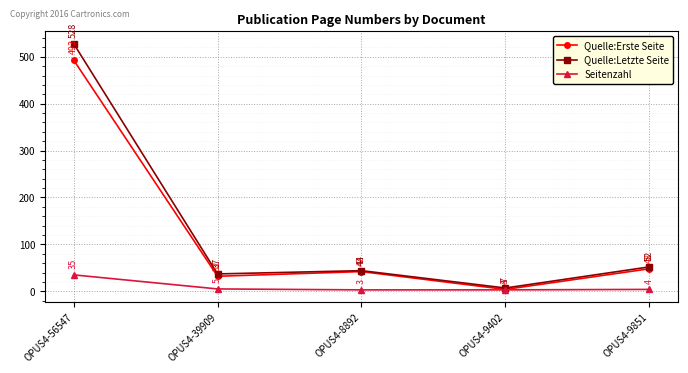

In Quelle:Erste Seite, how many points are higher than both neighbors (excluding endpoints)?

1